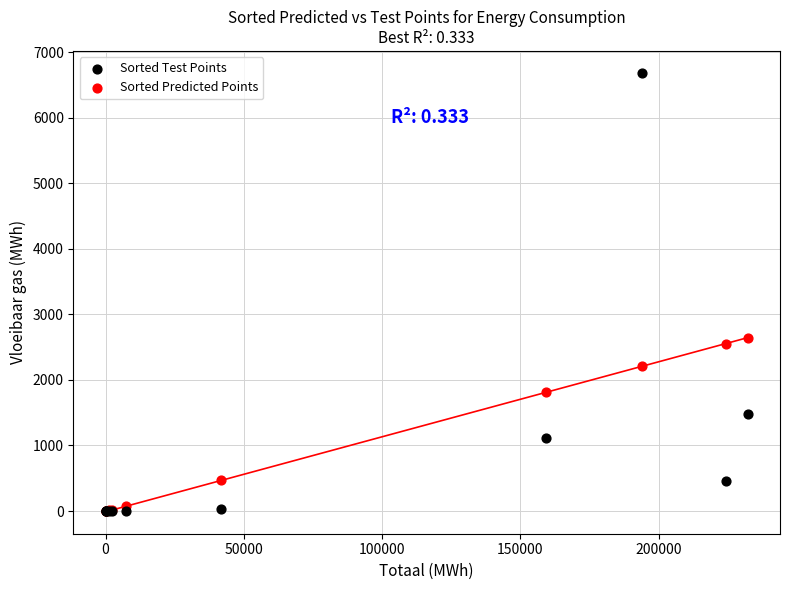

Across all series, what Y value is closest to 3338?

2644.5